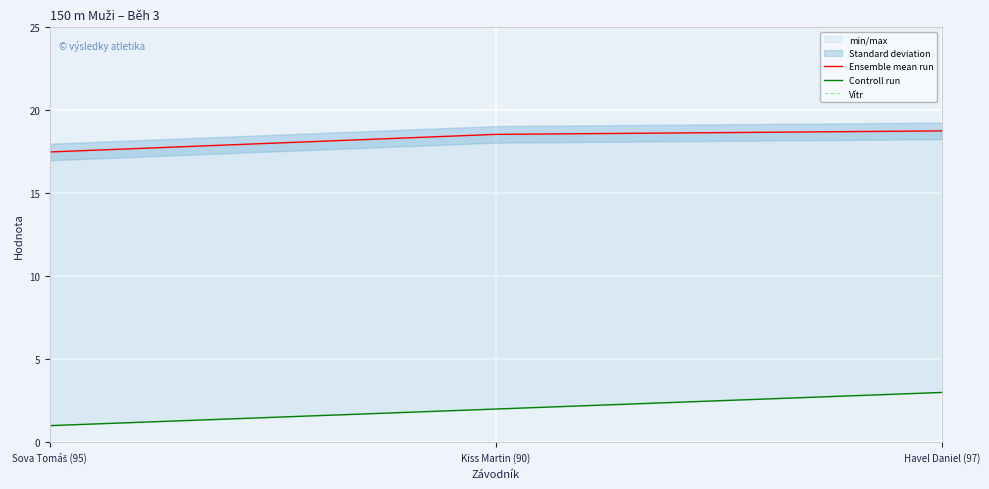

How many values in the Ensemble mean run series are below 18?

1